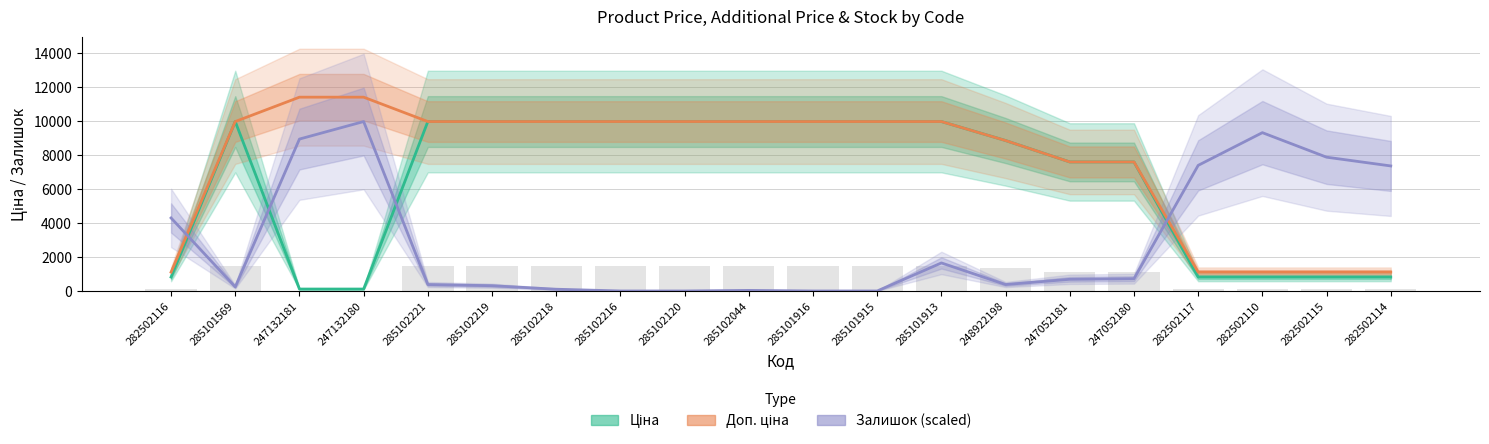

Reading left to right, list all the values displayed in this chart.

Ціна: 818.5	9975.0	114.1	114.1	9975.0	9975.0	9975.0	9975.0	9975.0	9975.0	9975.0	9975.0	9975.0	8856.7	7596.5	7596.5	818.5	818.5	818.5	818.5
Доп. ціна: 1109.2	9975.0	11410.0	11410.0	9975.0	9975.0	9975.0	9975.0	9975.0	9975.0	9975.0	9975.0	9975.0	8856.7	7596.5	7596.5	1109.2	1109.2	1109.2	1109.2
Залишок (scaled): 4299.6	240.8	8943.1	9975.0	378.4	309.6	103.2	0.0	0.0	34.4	0.0	0.0	1651.0	378.4	687.9	722.3	7395.3	9321.5	7876.8	7360.9